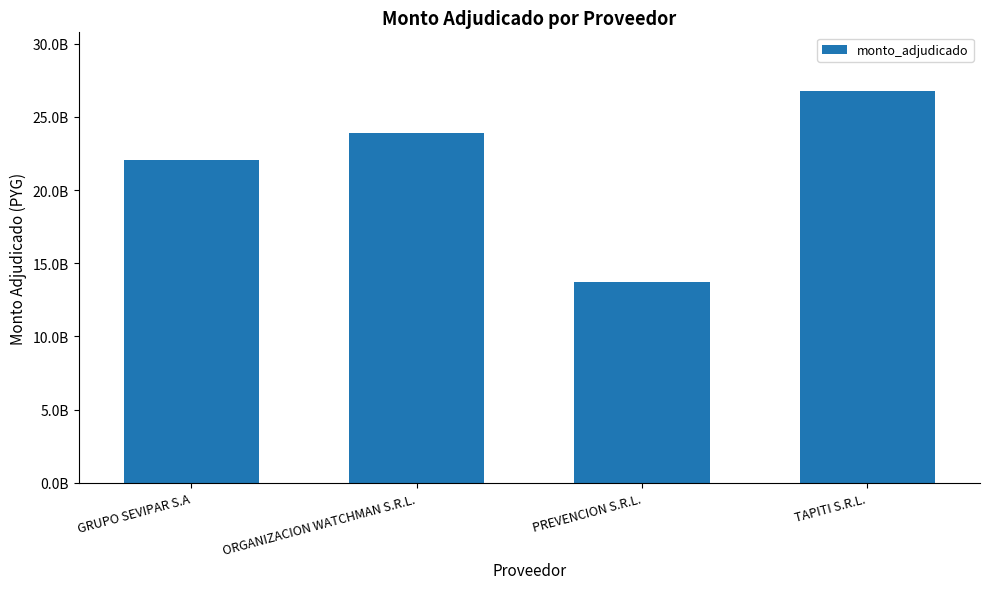

What is the value of the 1st bar from the left?

22060784000